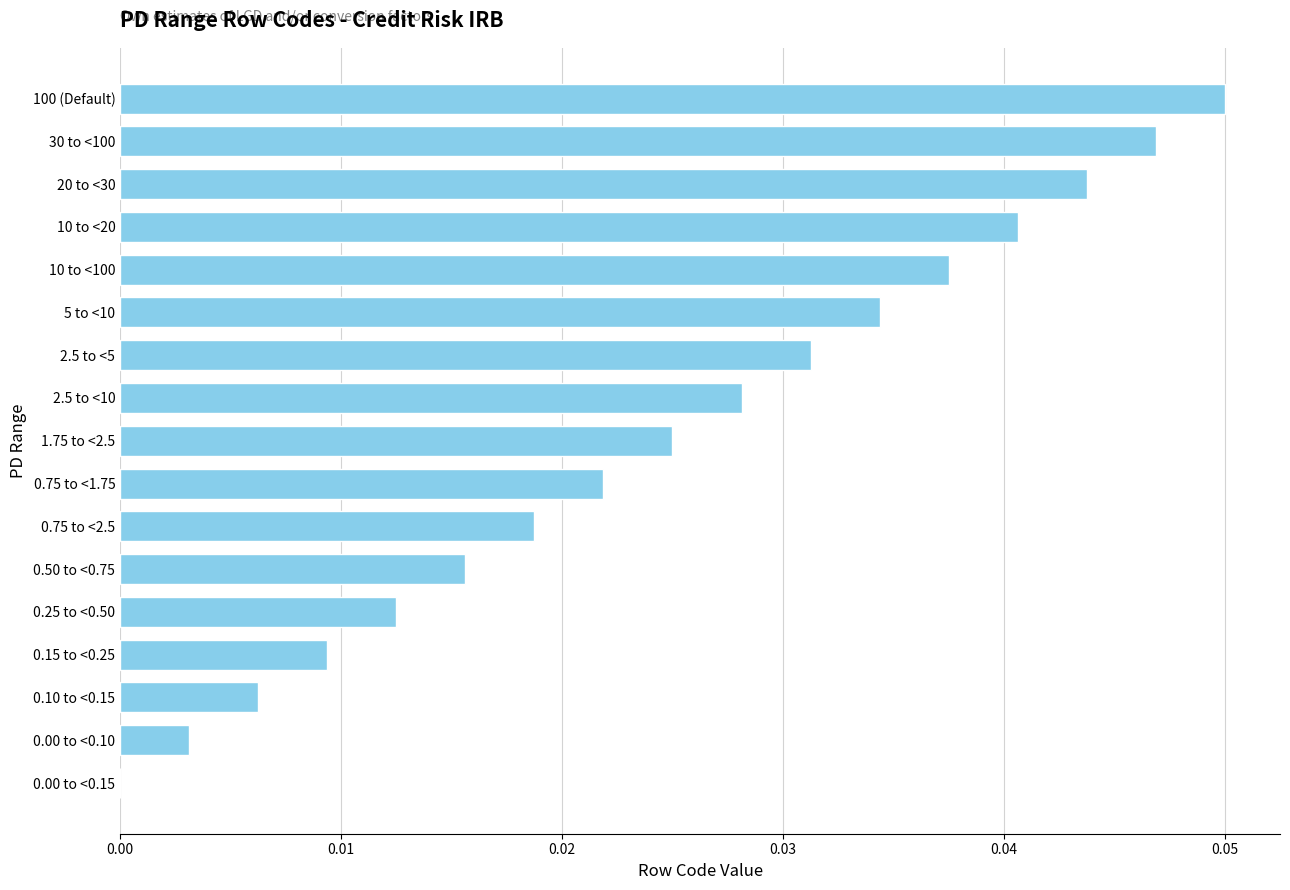

Count the number of values greater than 0.

16